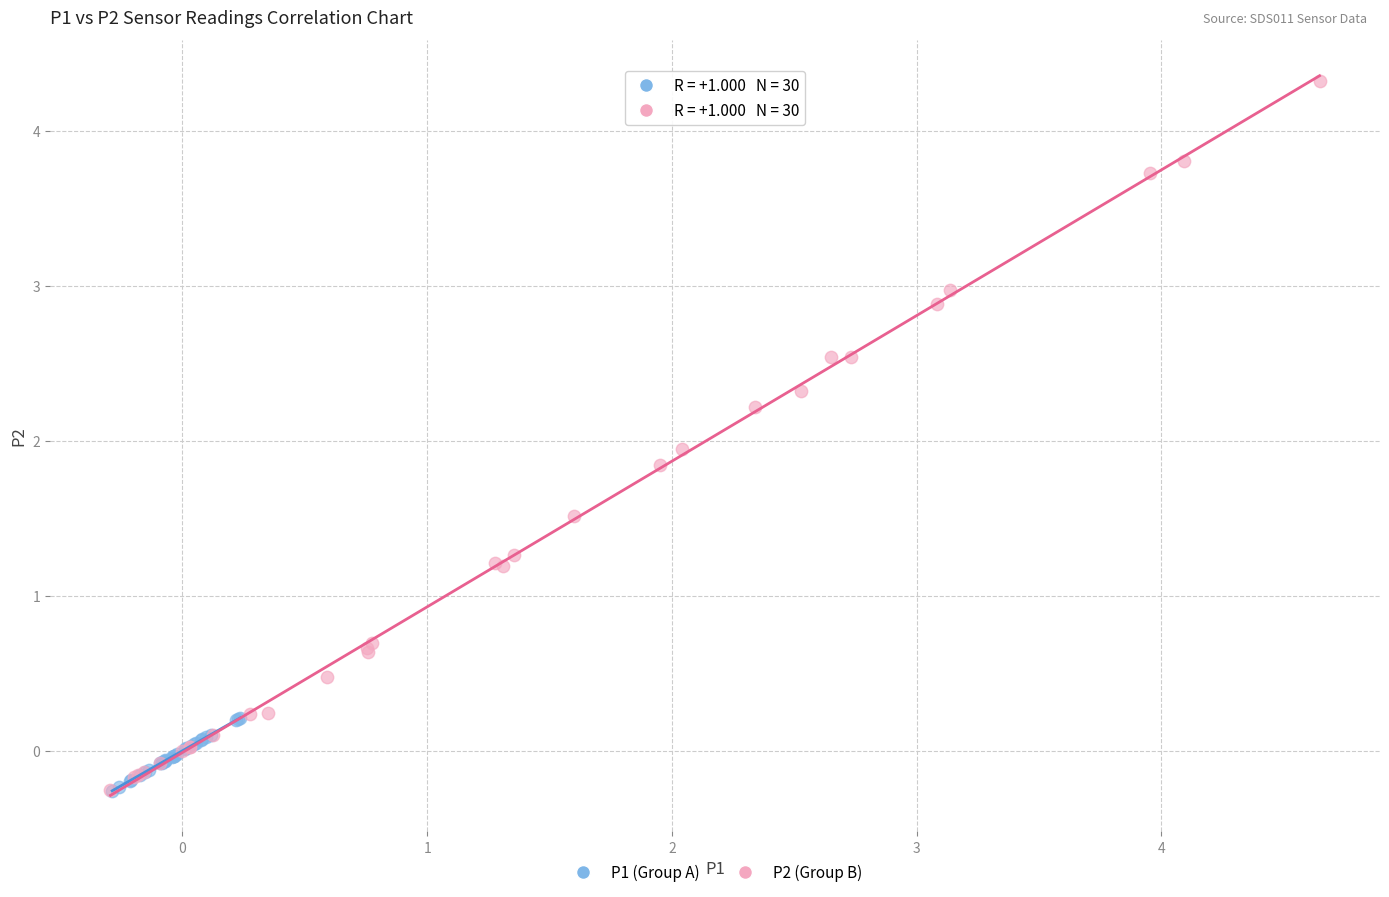

Which series has the largest Y range (max minus min)?

P2 (Group B)